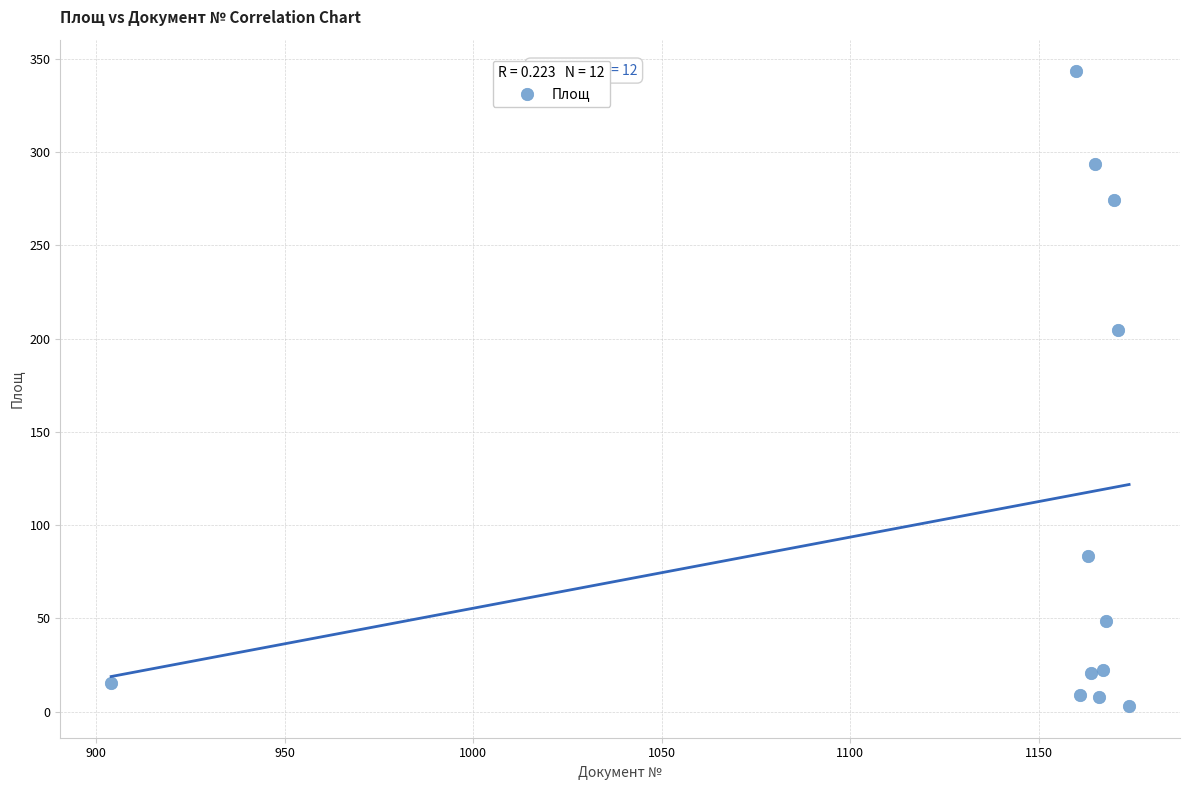

What Y value in the scatter plot is closest to 173?

204.9